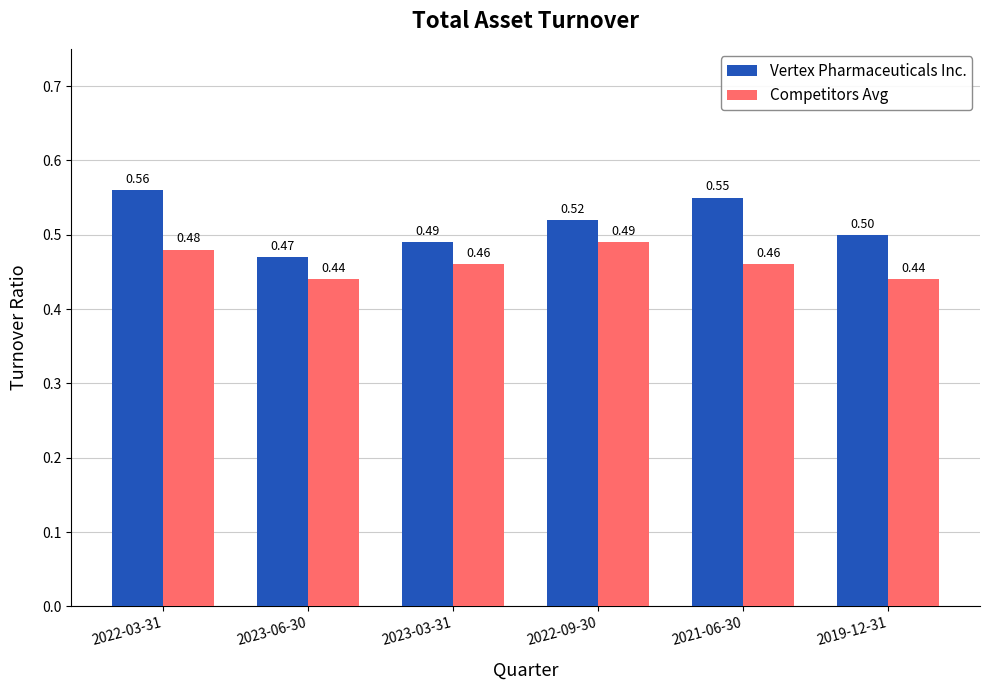

What position from the right is 2021-06-30?

2